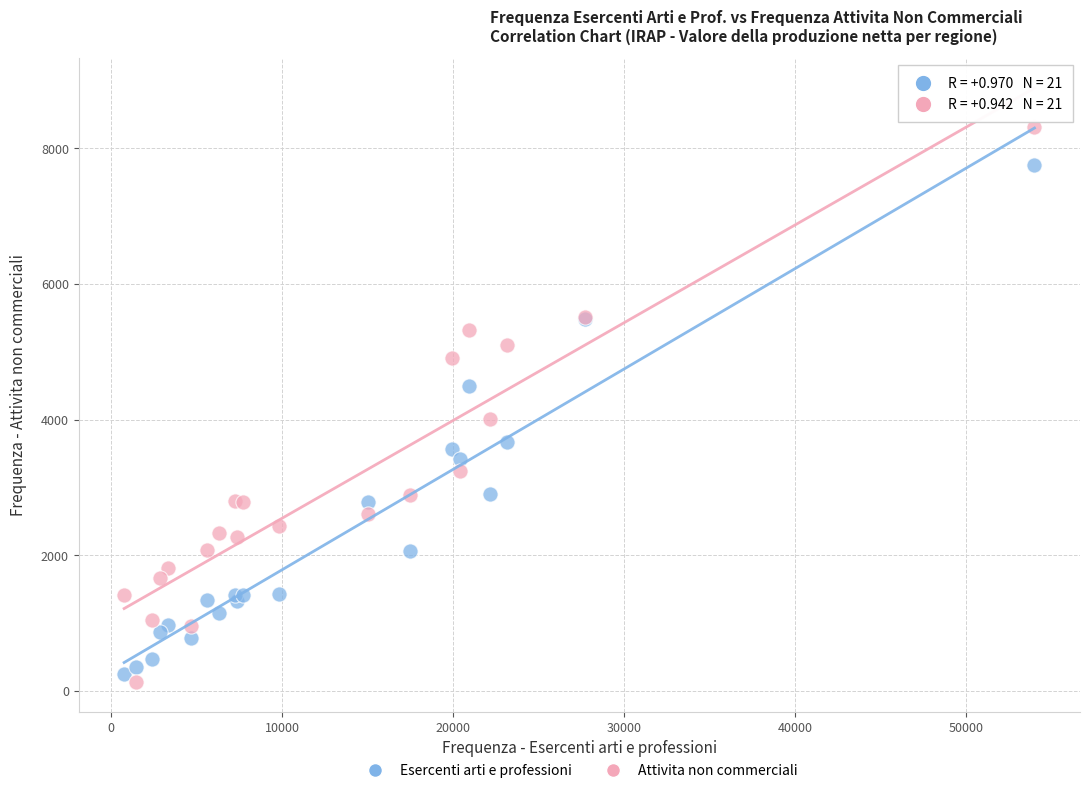

What is the X range (max minus min) for the scatter plot?

53224